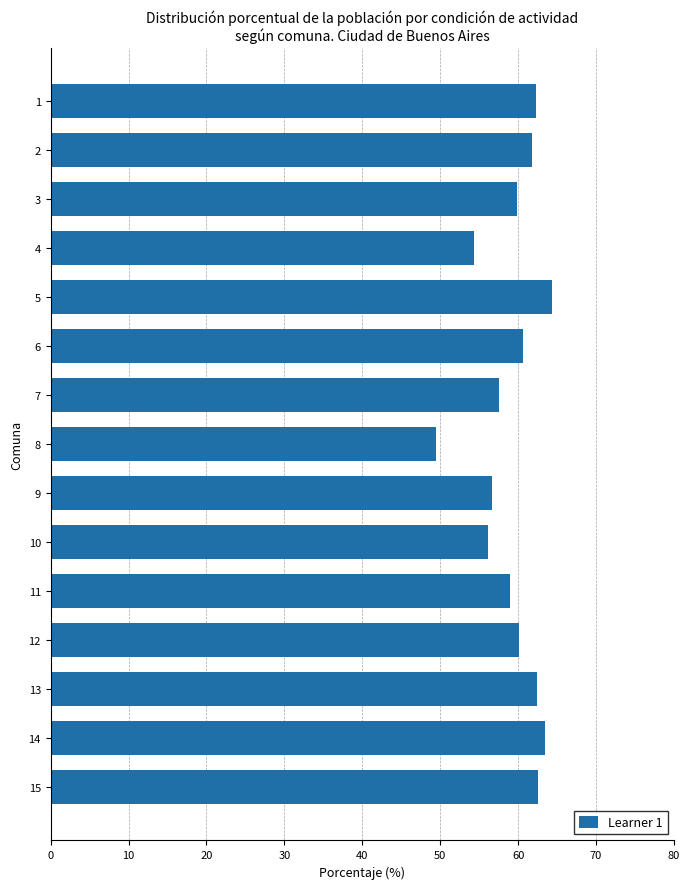

What is the change in value from 8 to 9?

+7.1